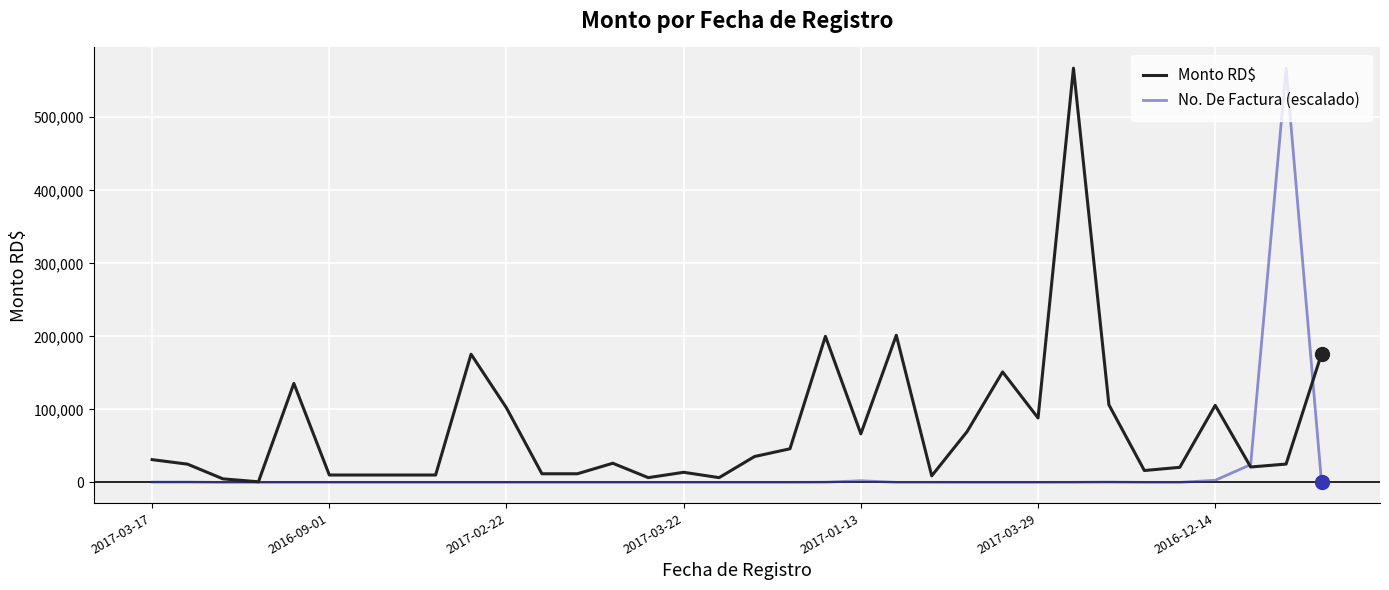

How many categories are shown in the chart?

34